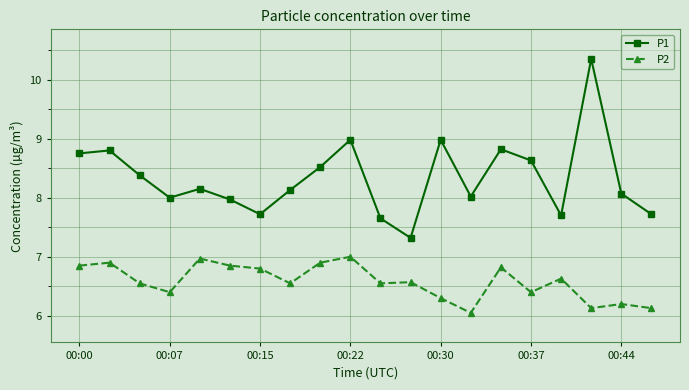

What is the highest value of the P2 series?

7.0